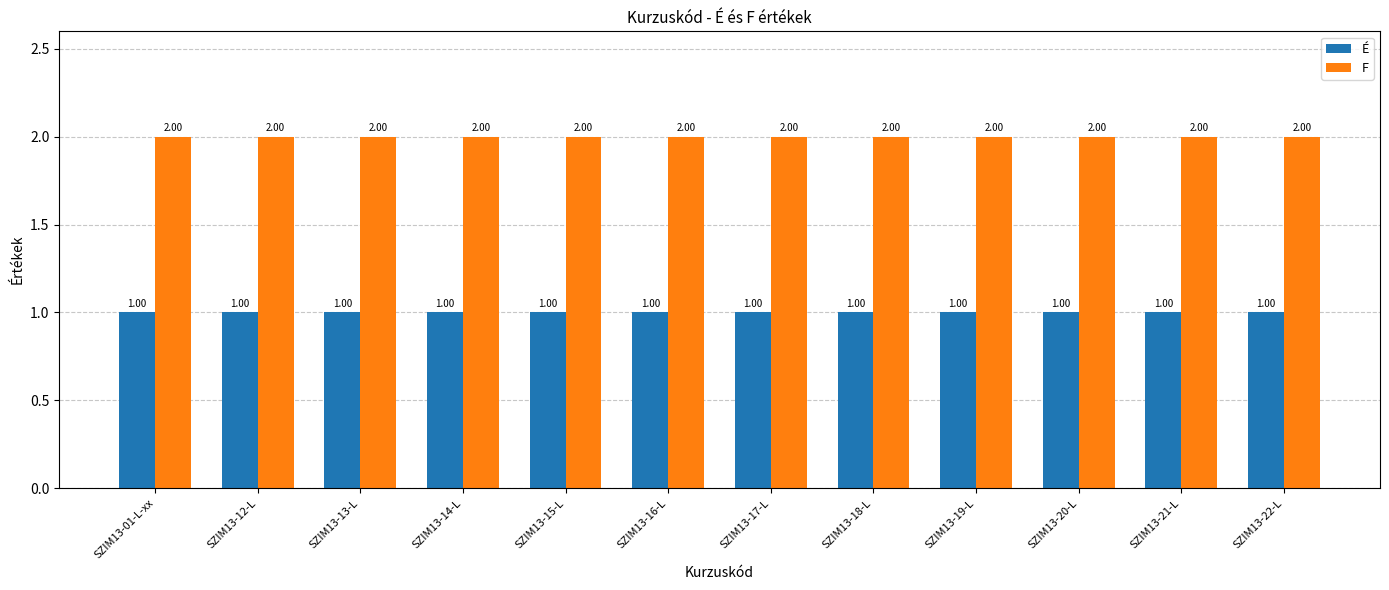

What is the label of the 11th bar from the left?

SZIM13-21-L